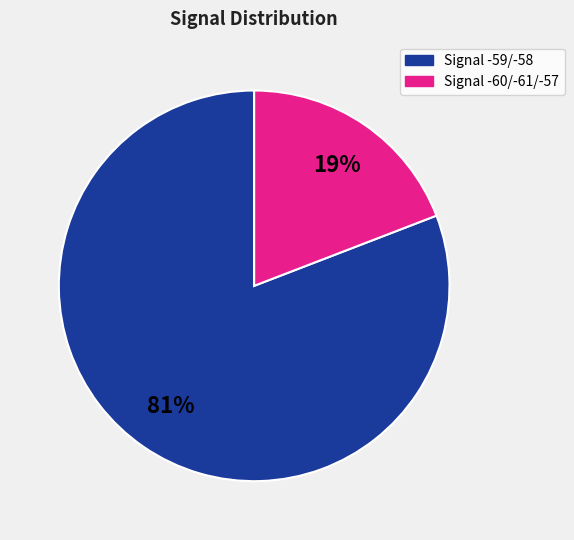

To the nearest percent, what is the average slice percentage?

50%